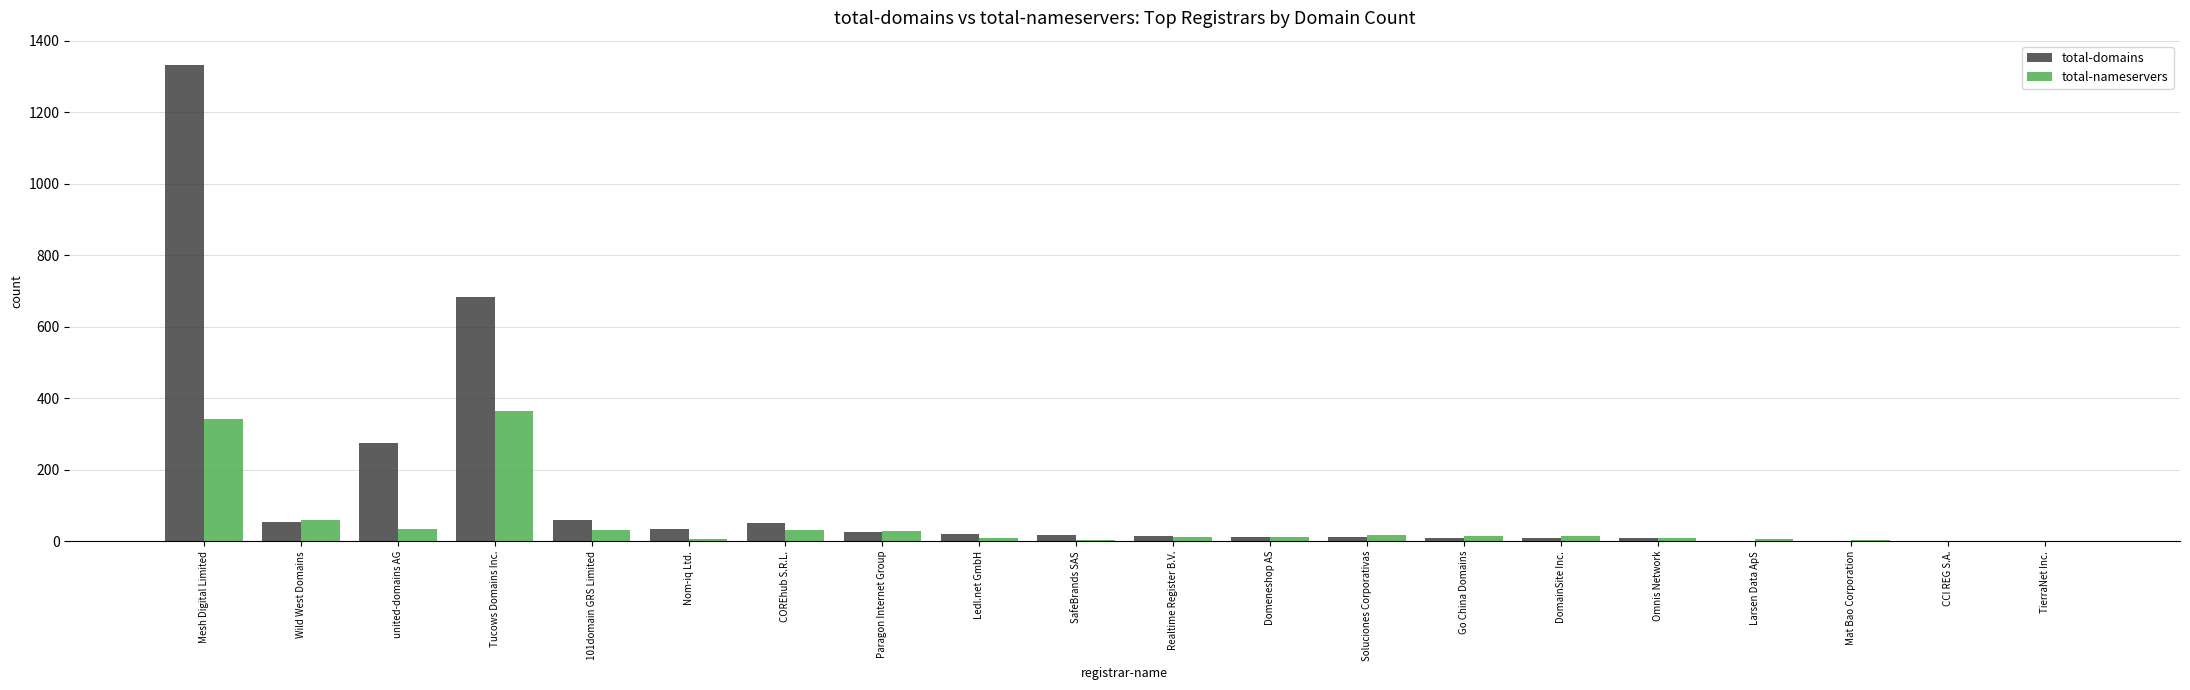

Which label corresponds to the largest value in the chart?

Mesh Digital Limited